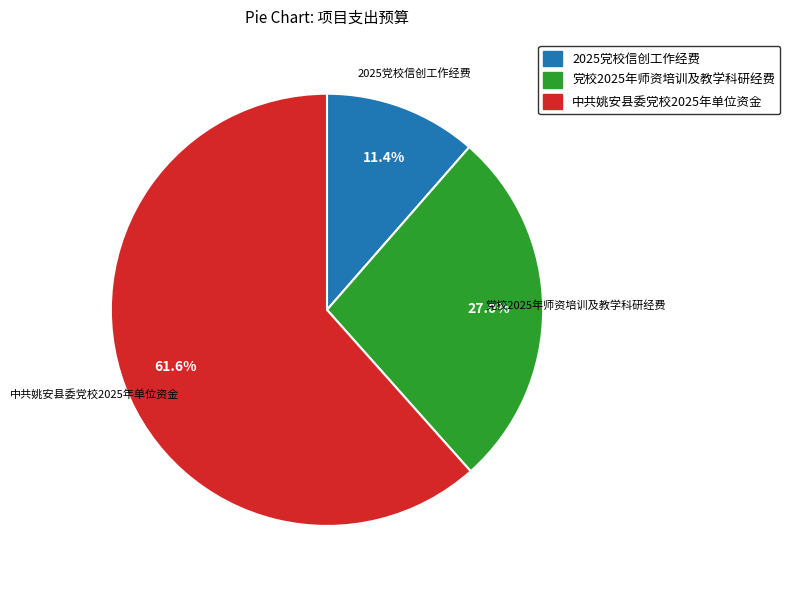

How many segments does this pie chart have?

3